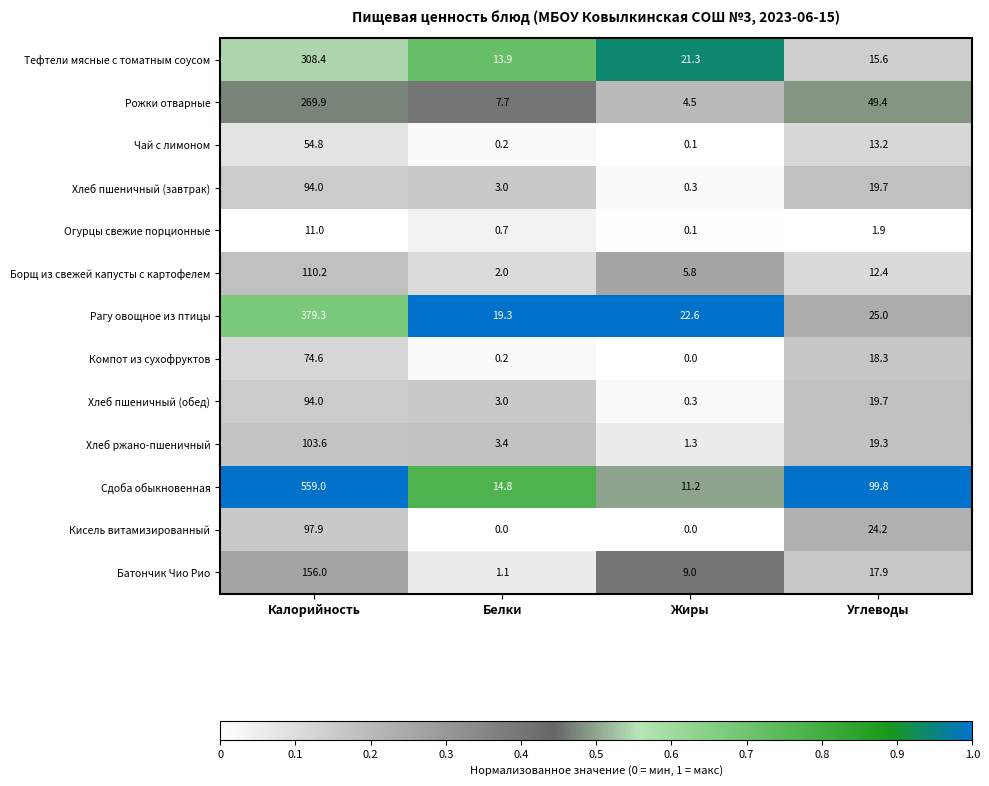

At how many categories does at least one series exceed 0?

4